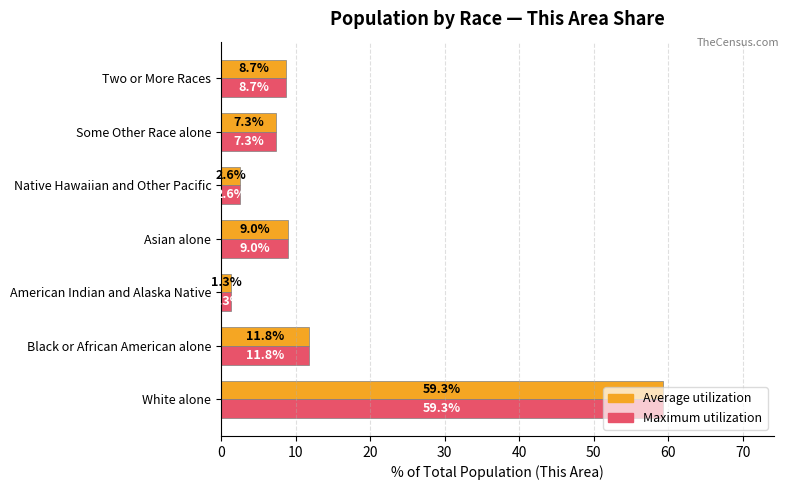

What is the maximum value shown in the chart?

59.3